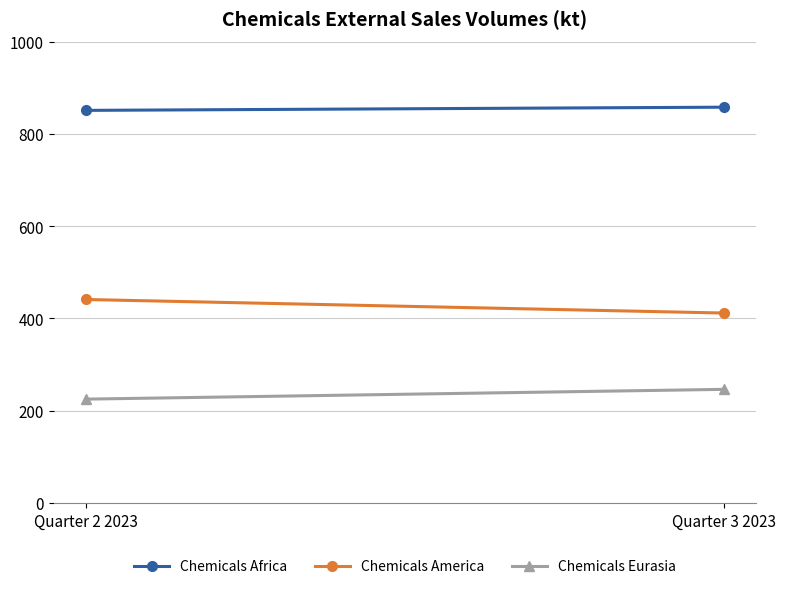

Reading left to right, transcribe all the data shown in this chart.

Chemicals Africa: Quarter 2 2023=851.0	Quarter 3 2023=857.9
Chemicals America: Quarter 2 2023=441.0	Quarter 3 2023=411.6
Chemicals Eurasia: Quarter 2 2023=225.0	Quarter 3 2023=246.2